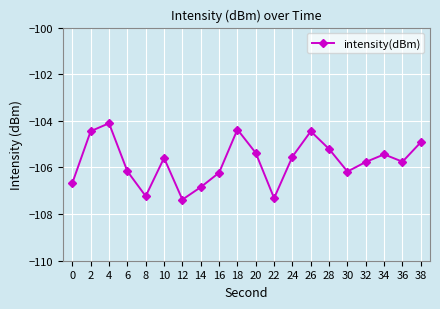

What is the value of the 15th point from the left?

-105.2